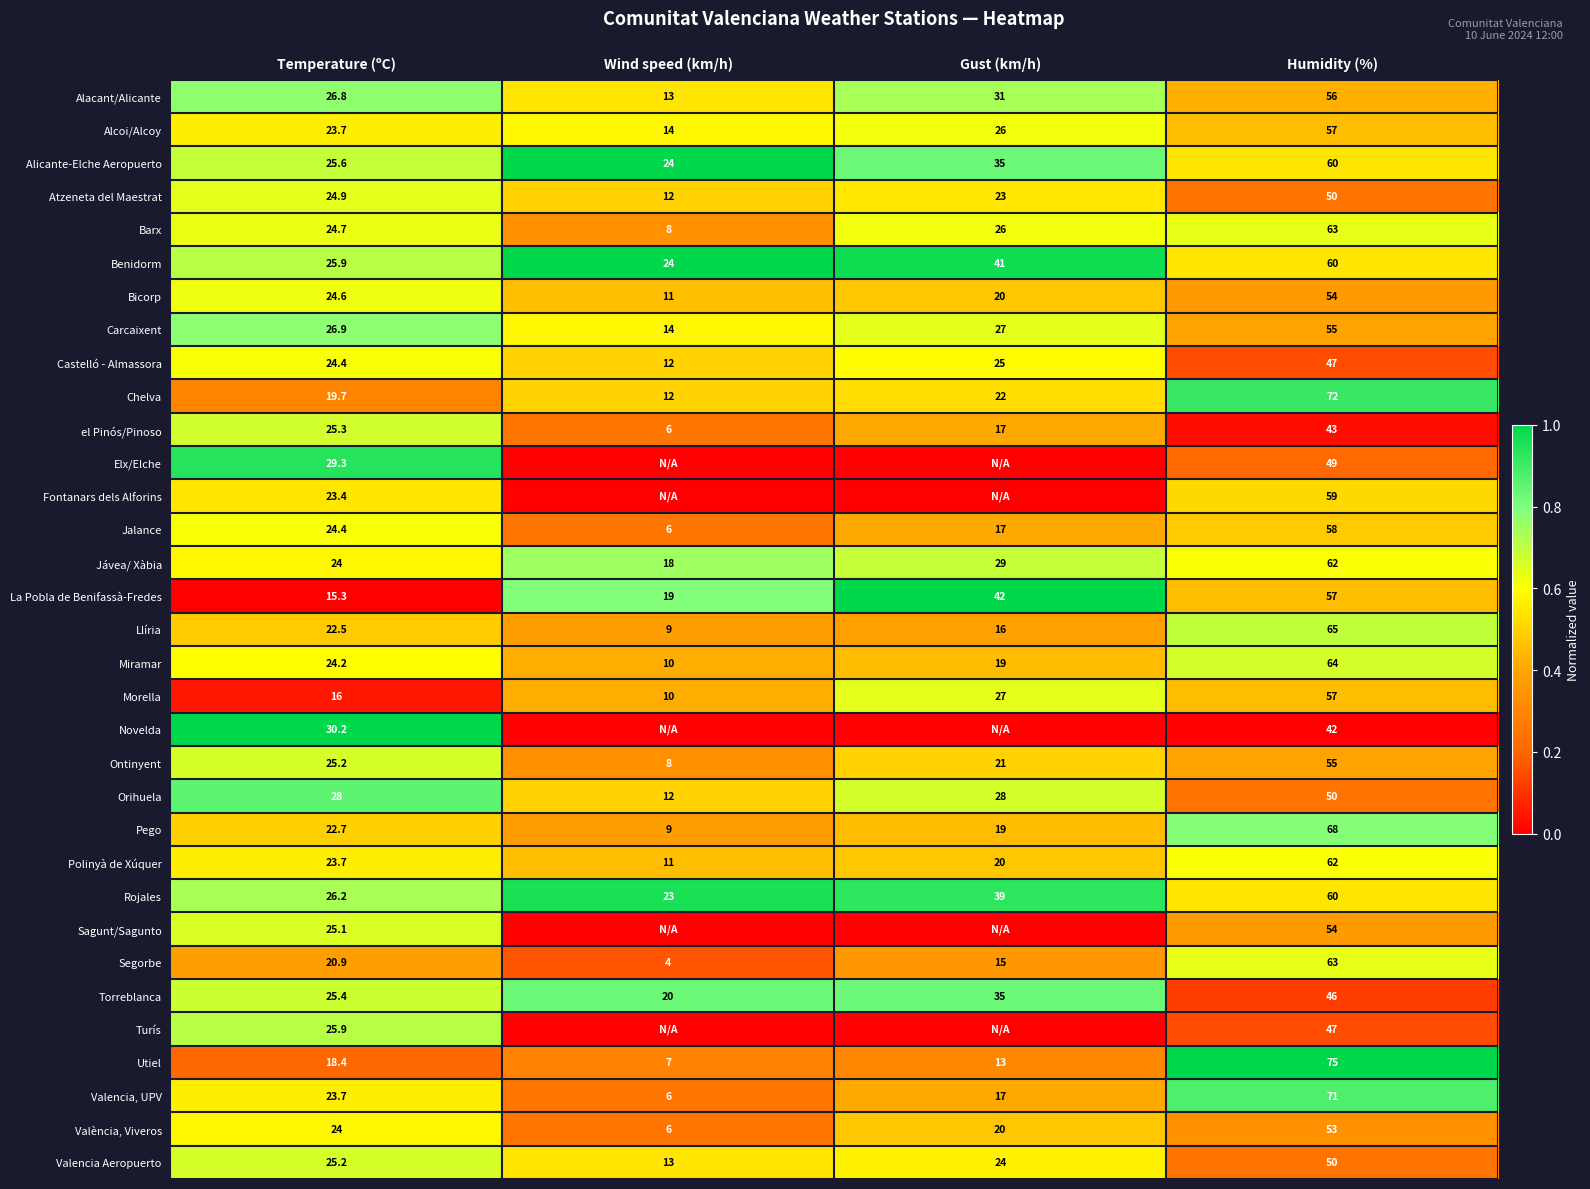

Count the number of categories in the chart.

4